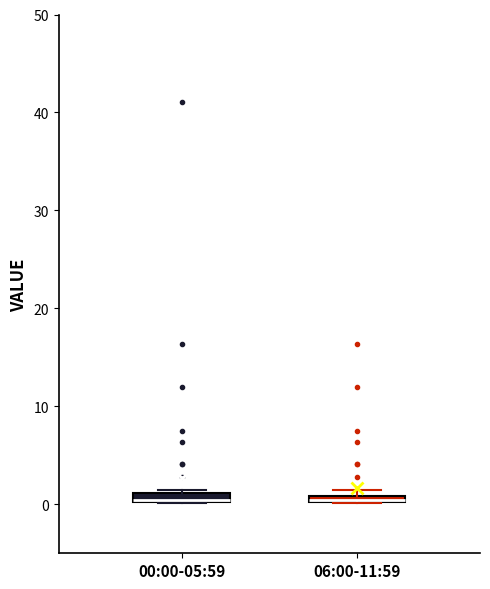

Where is the lower edge of the box for 00:00-05:59 on the y-axis? The values are not printed on the chart, so give them approximately, as read against the axis.

0